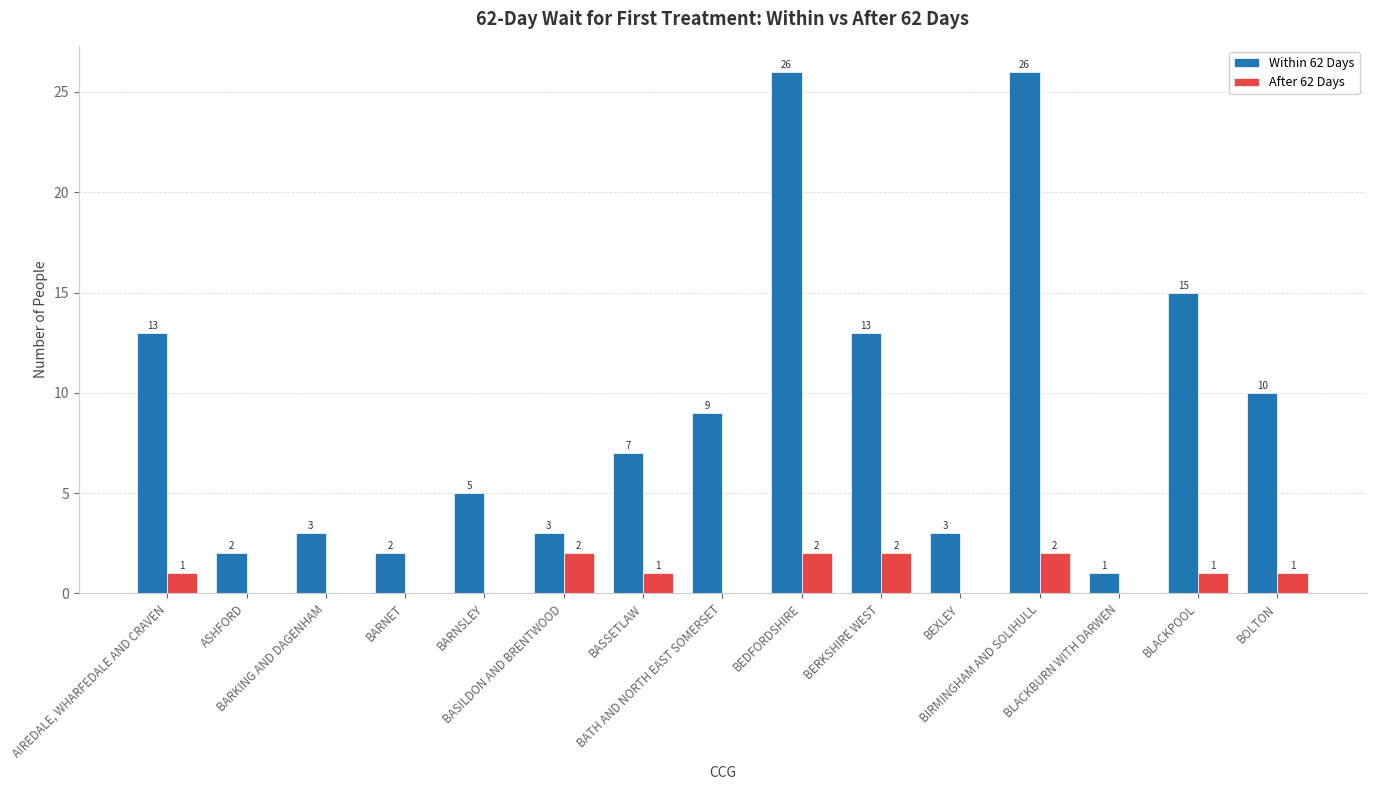

The value of After 62 Days at BIRMINGHAM AND SOLIHULL is 1. True or false?

False